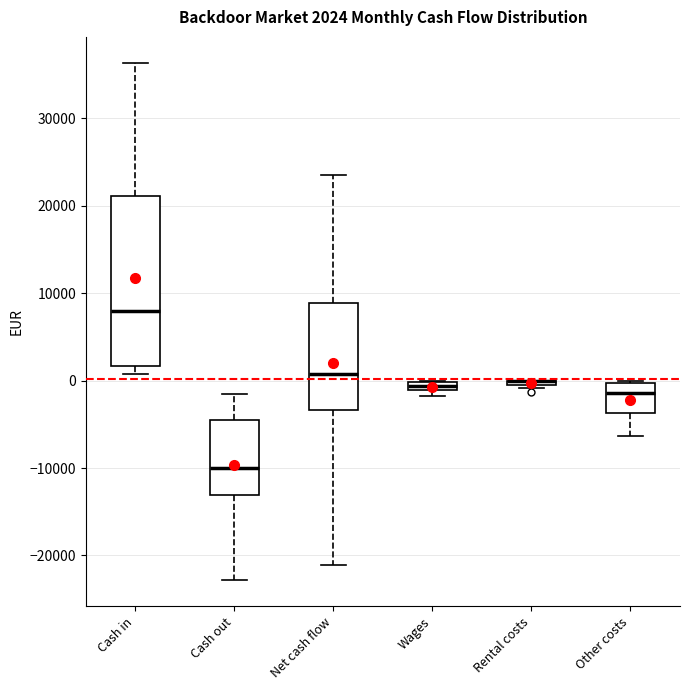

Which box is the tallest, from its lower edge to its upper edge?

Cash in